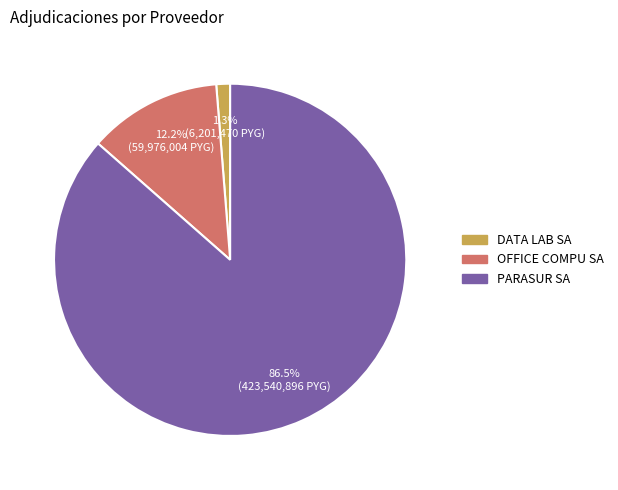

Which slice represents more than half of the pie?

PARASUR SA